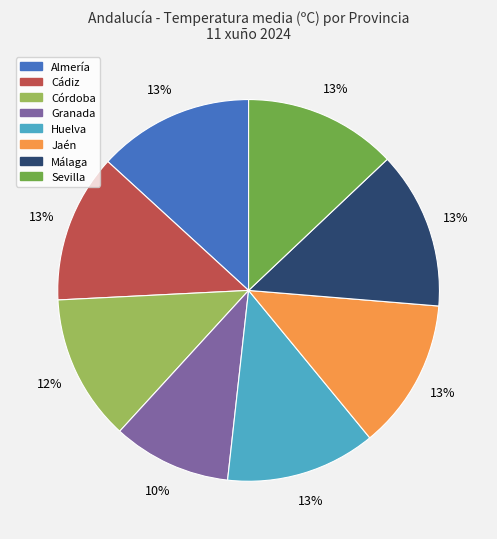

Which slice is the smallest?

Granada